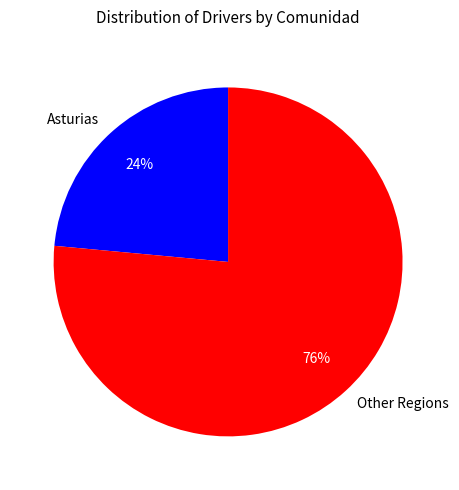

True or false: Asturias accounts for 30% of the total.

False